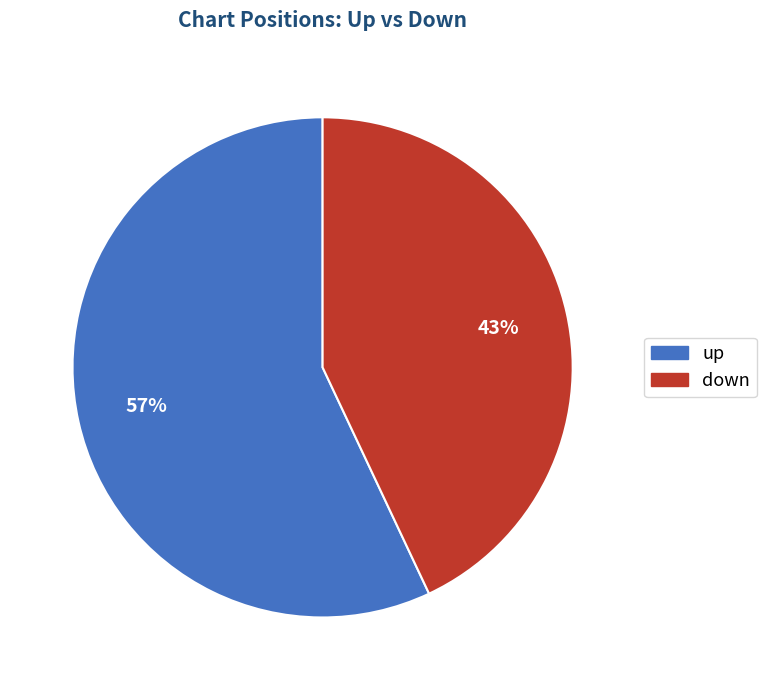

Approximately how many times larger is the value at up compared to down?

1.3